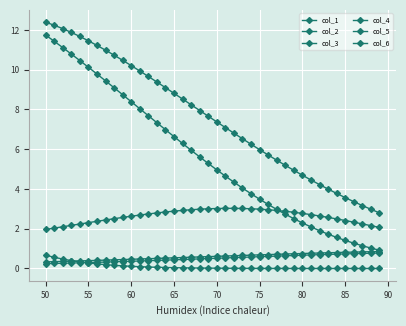

Does the chart have visible grid lines?

Yes